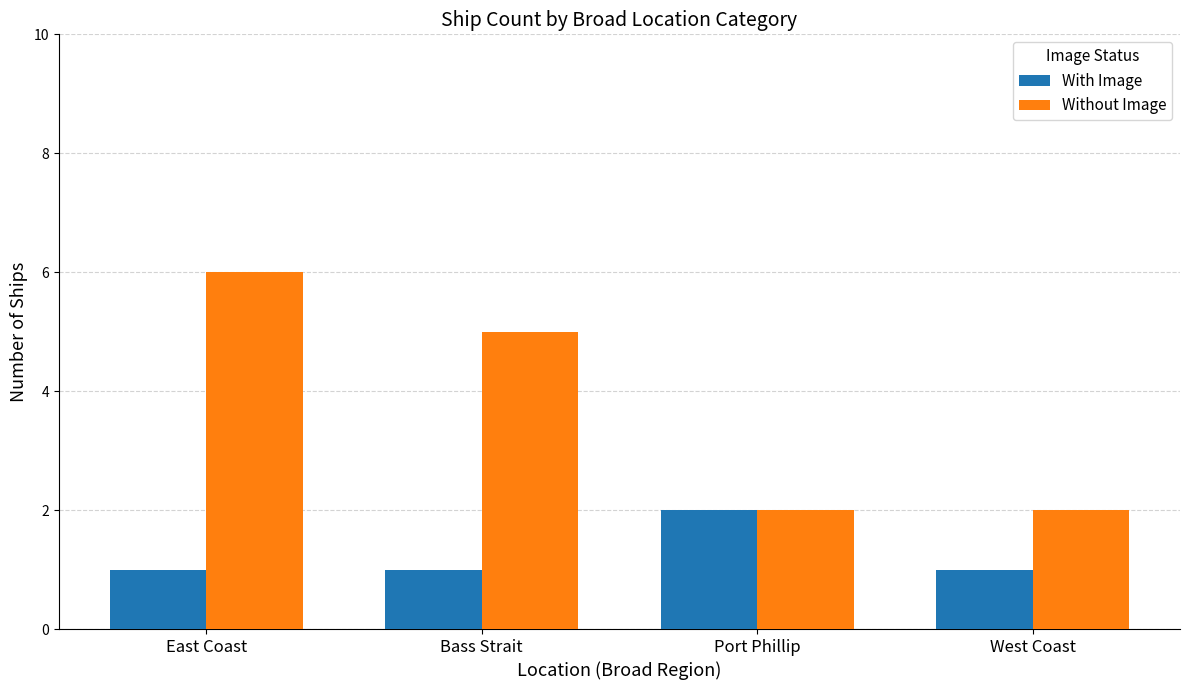

What are all the series names shown in the legend?

With Image, Without Image